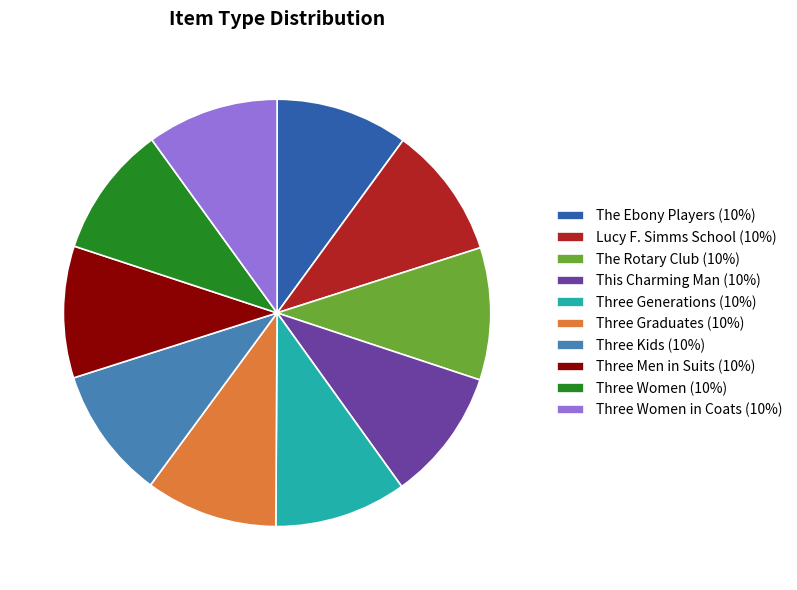

Is there a majority slice in this chart?

No